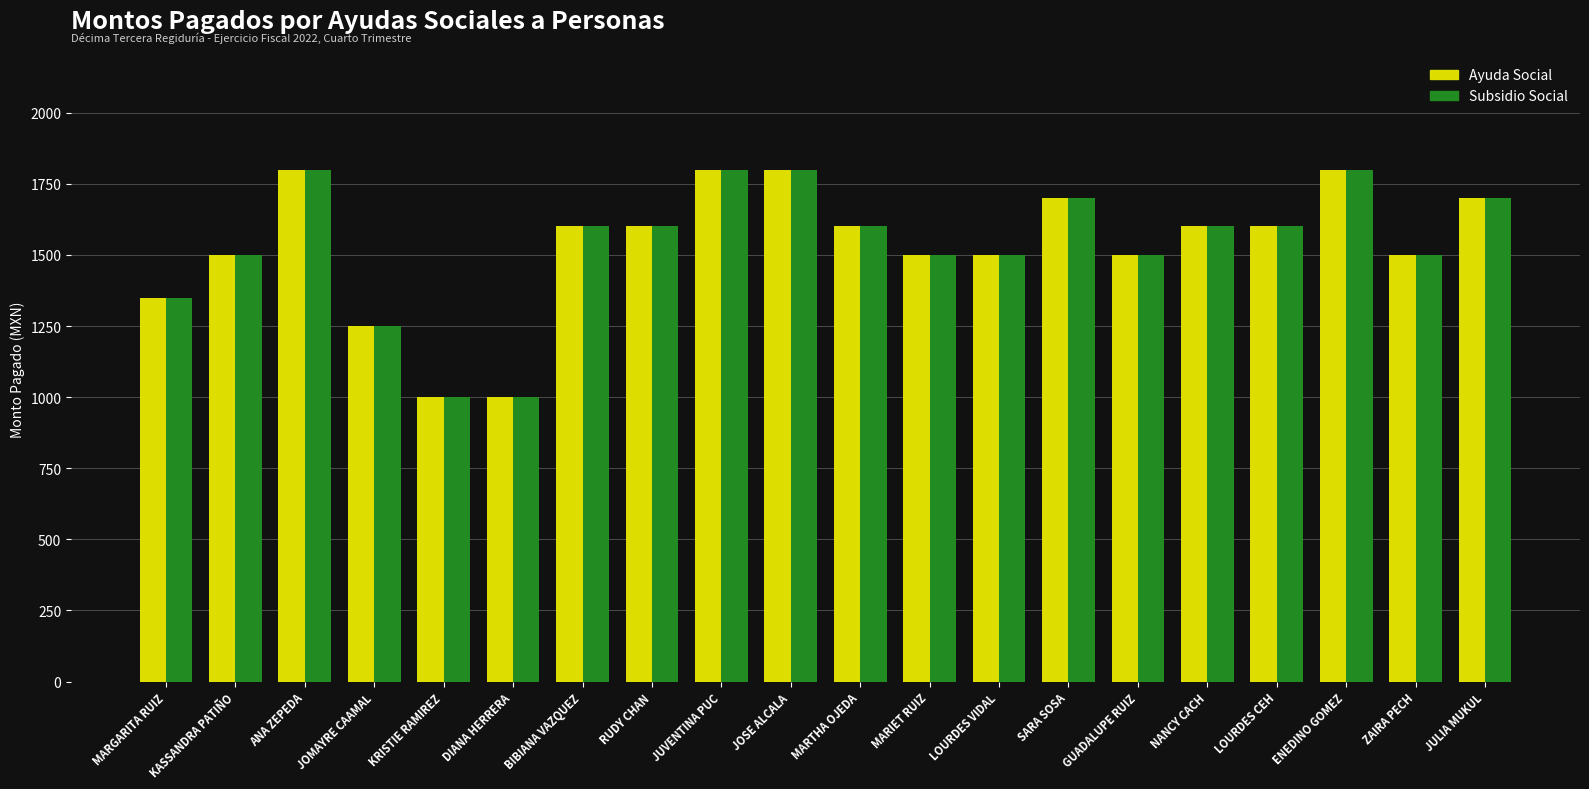

Reading right to left, list all the values displayed in this chart.

Ayuda Social: JULIA MUKUL=1700.0	ZAIRA PECH=1500.0	ENEDINO GOMEZ=1800.0	LOURDES CEH=1600.0	NANCY CACH=1600.0	GUADALUPE RUIZ=1500.0	SARA SOSA=1700.0	LOURDES VIDAL=1500.0	MARIET RUIZ=1500.0	MARTHA OJEDA=1600.0	JOSE ALCALA=1800.0	JUVENTINA PUC=1800.0	RUDY CHAN=1600.0	BIBIANA VAZQUEZ=1600.0	DIANA HERRERA=1000.0	KRISTIE RAMIREZ=1000.0	JOMAYRE CAAMAL=1251.0	ANA ZEPEDA=1800.0	KASSANDRA PATIÑO=1500.0	MARGARITA RUIZ=1350.0
Subsidio Social: JULIA MUKUL=1700.0	ZAIRA PECH=1500.0	ENEDINO GOMEZ=1800.0	LOURDES CEH=1600.0	NANCY CACH=1600.0	GUADALUPE RUIZ=1500.0	SARA SOSA=1700.0	LOURDES VIDAL=1500.0	MARIET RUIZ=1500.0	MARTHA OJEDA=1600.0	JOSE ALCALA=1800.0	JUVENTINA PUC=1800.0	RUDY CHAN=1600.0	BIBIANA VAZQUEZ=1600.0	DIANA HERRERA=1000.0	KRISTIE RAMIREZ=1000.0	JOMAYRE CAAMAL=1251.0	ANA ZEPEDA=1800.0	KASSANDRA PATIÑO=1500.0	MARGARITA RUIZ=1350.0